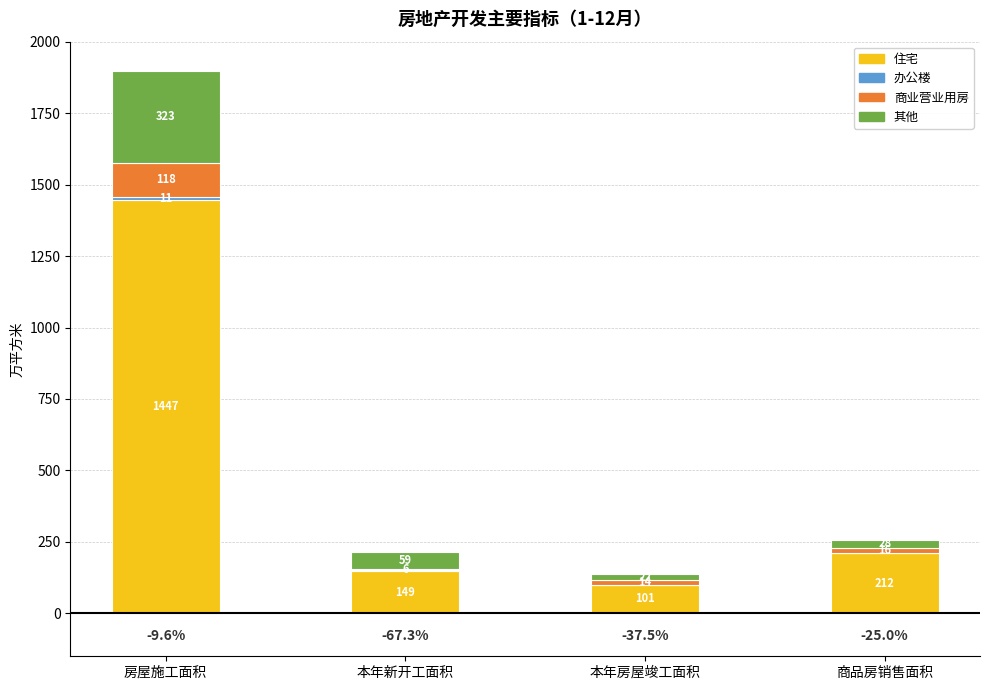

Does the chart contain stacked bars?

Yes